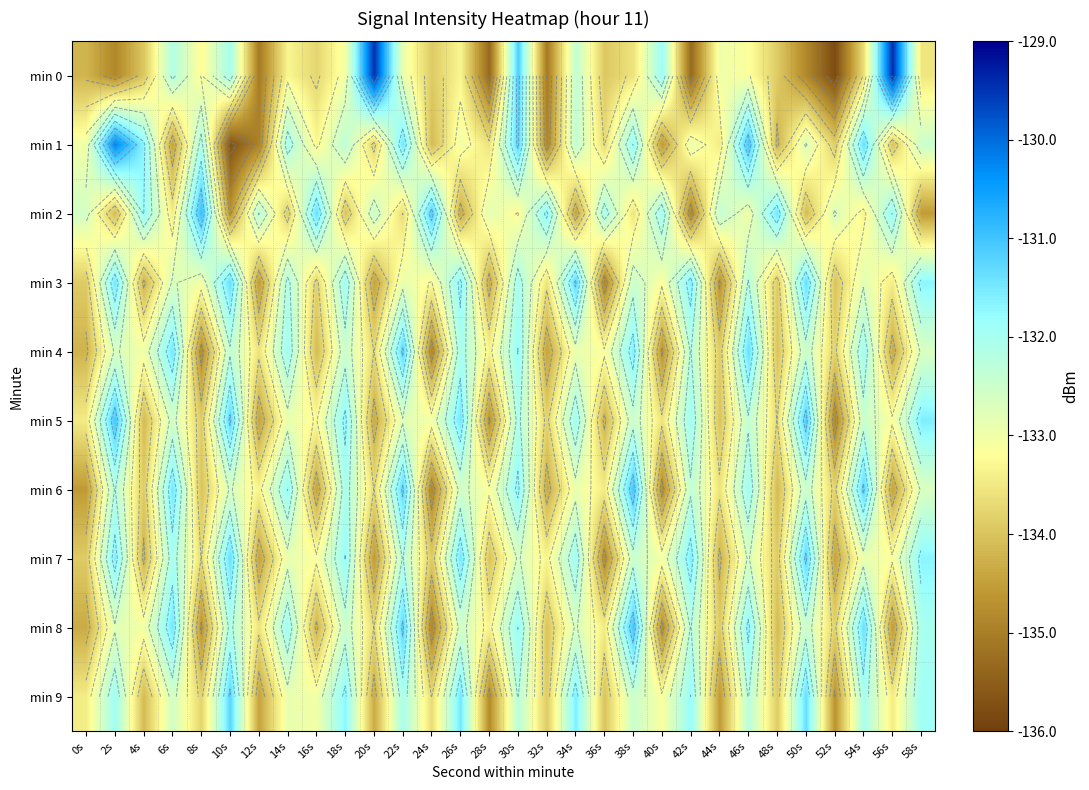

Is the value of min 3 at 26s greater than the value of min 9 at 16s?

Yes